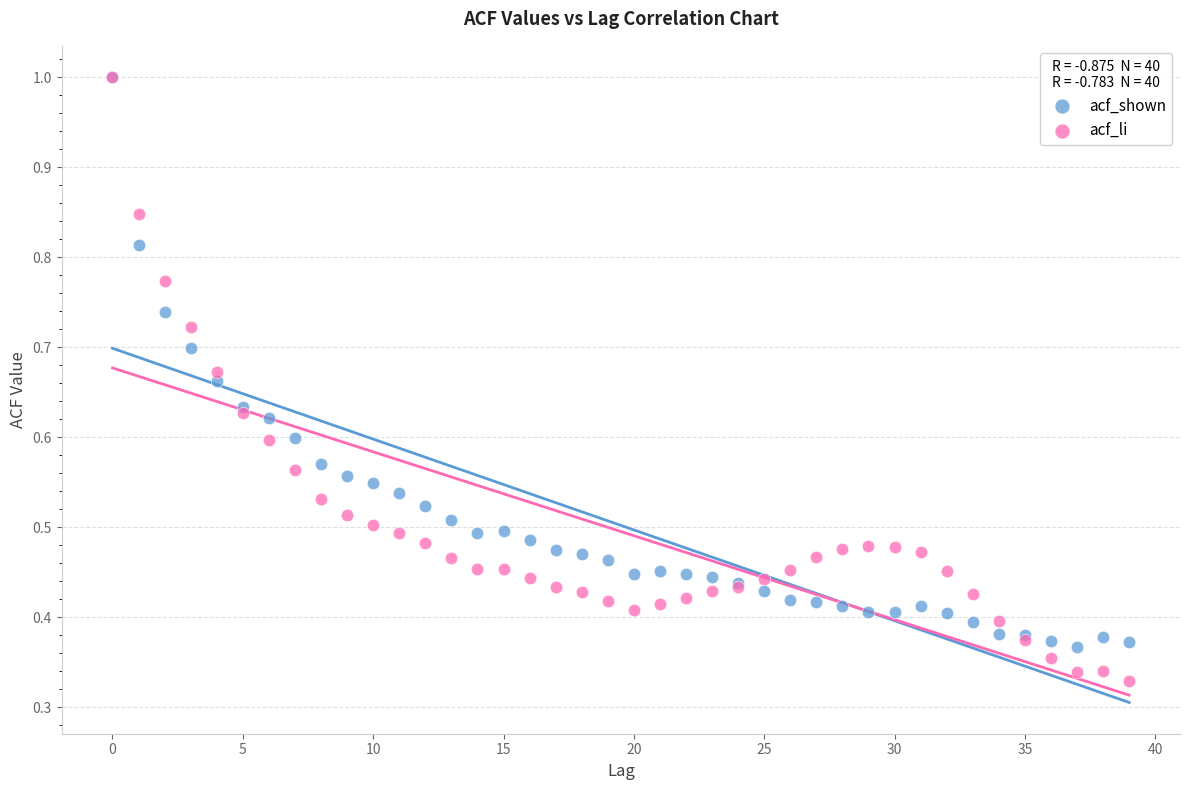

What are all the series names shown in the legend?

acf_shown, acf_li